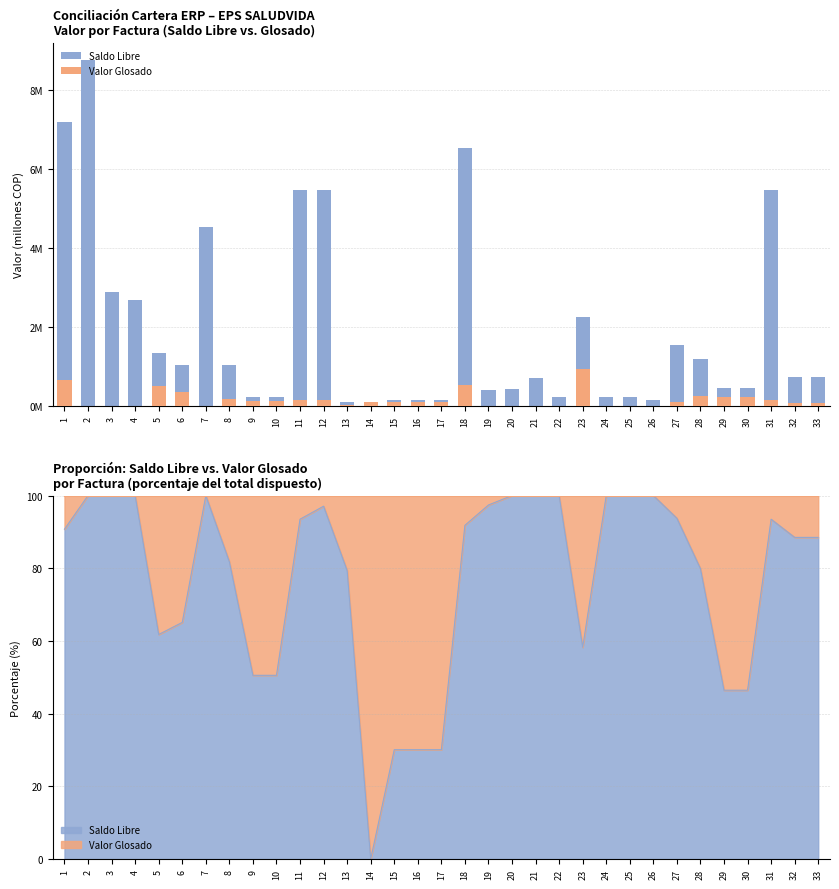

What is the sum of the Valor Glosado values at 31 and 33?

0.2